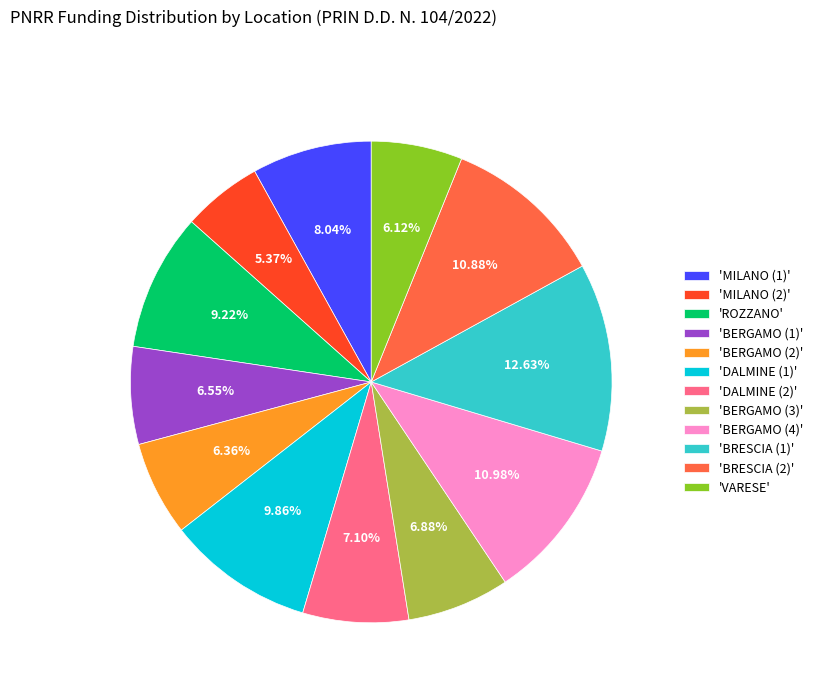

Is there any slice that represents more than half of the pie?

No